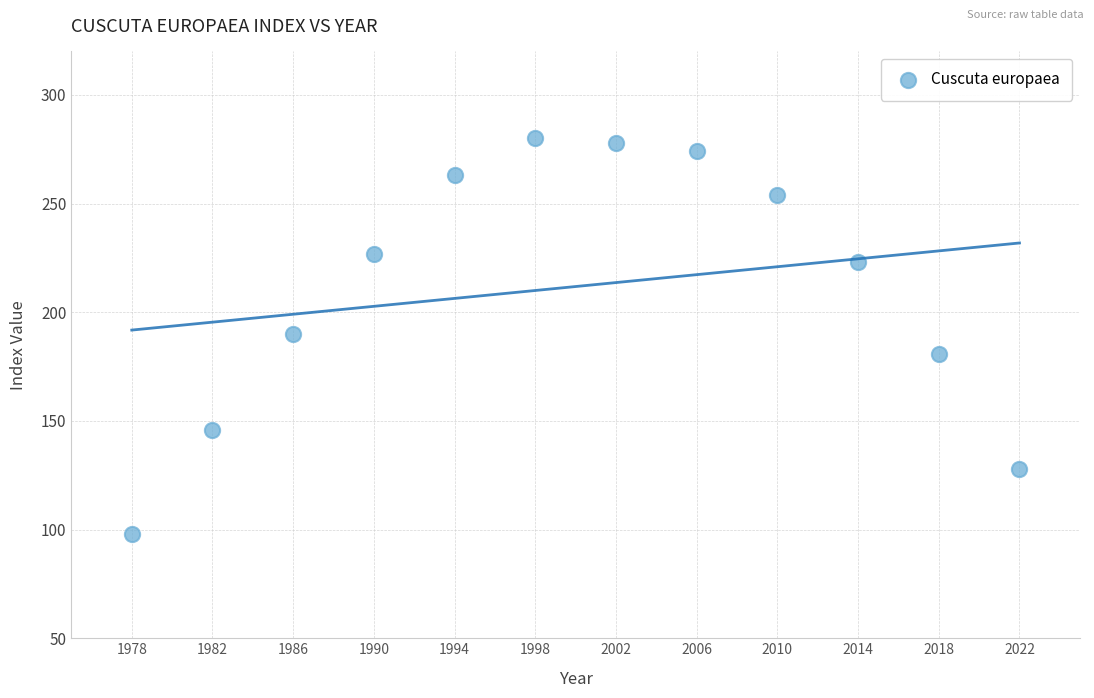

What is the average Y value?

212